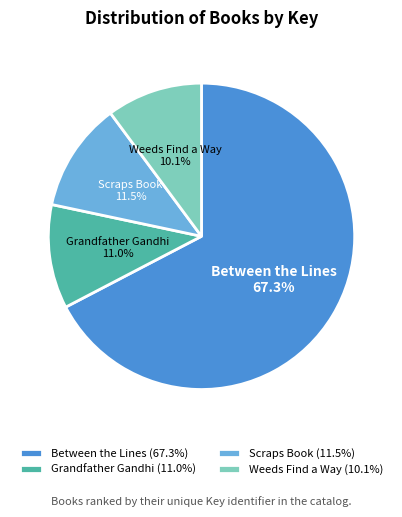

What percentage is the Between the Lines slice, to the nearest percent?

67%